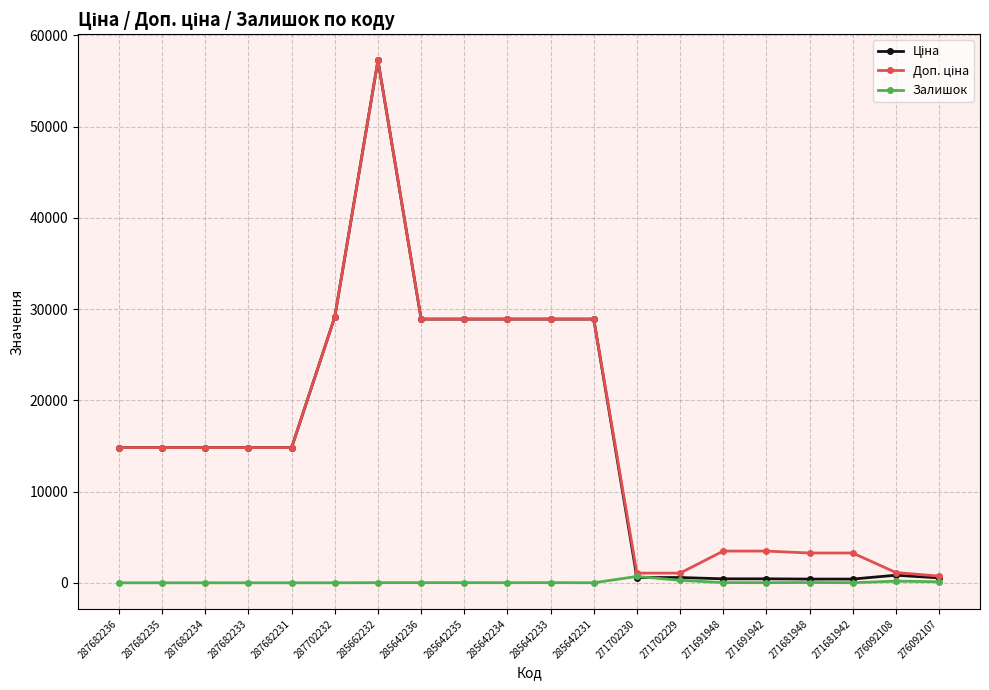

Count the number of data series in this chart.

3